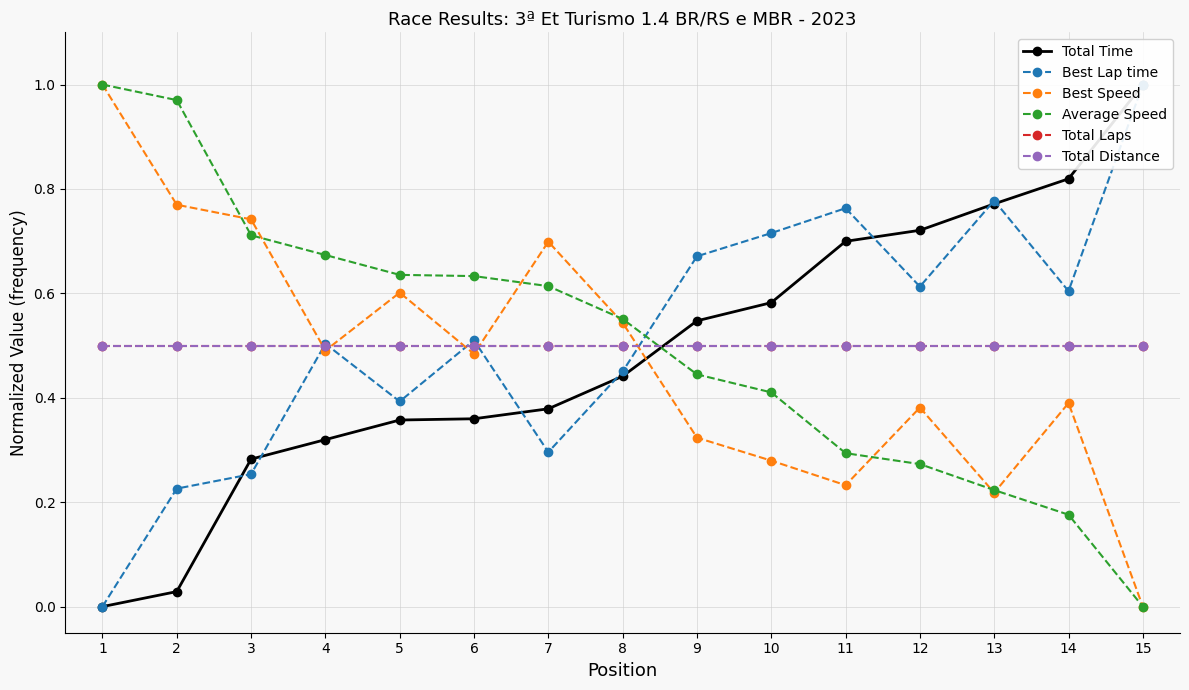

Rank the categories by Total Time value from highest to lowest.

15, 14, 13, 12, 11, 10, 9, 8, 7, 6, 5, 4, 3, 2, 1